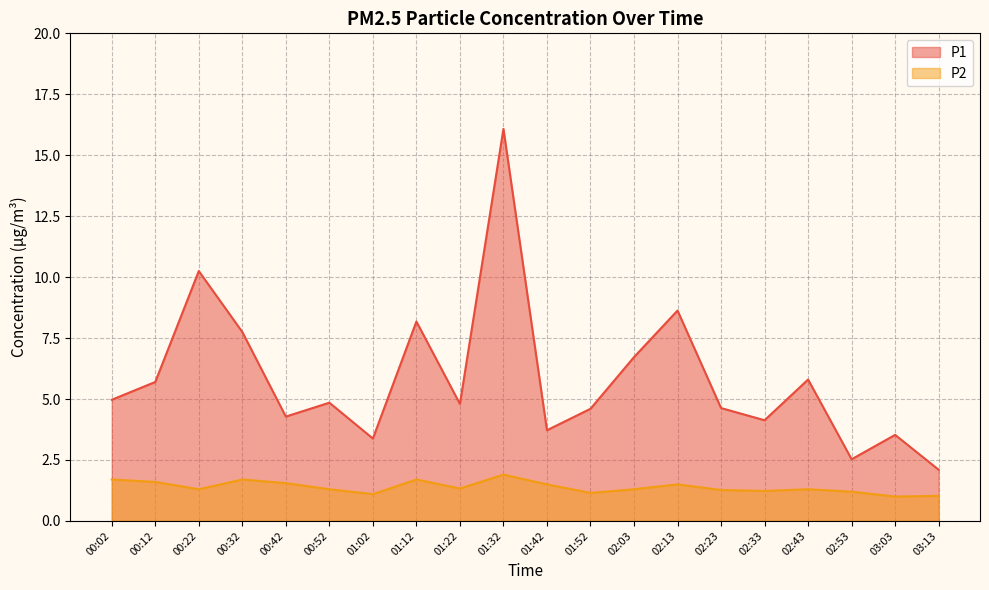

What is the label of the 8th point from the right?

02:03